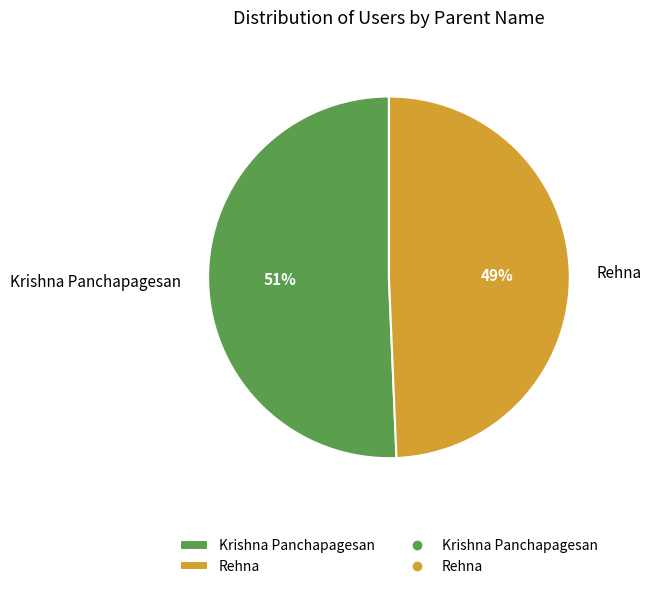

Which has a higher value, Rehna or Krishna Panchapagesan?

Krishna Panchapagesan